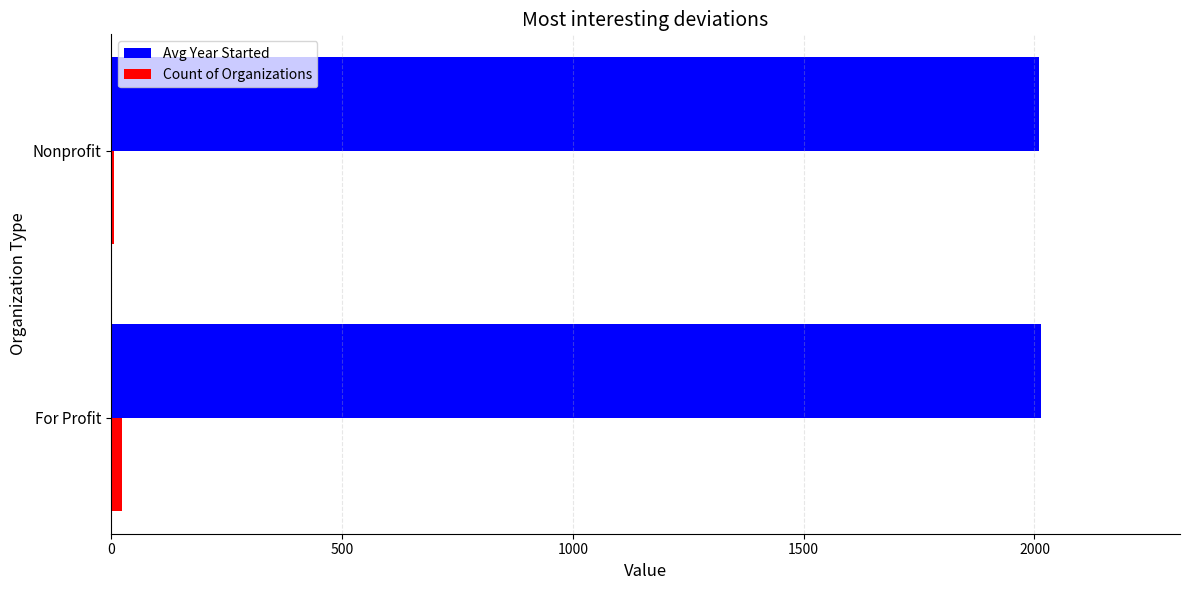

At how many categories does at least one series exceed 506?

2